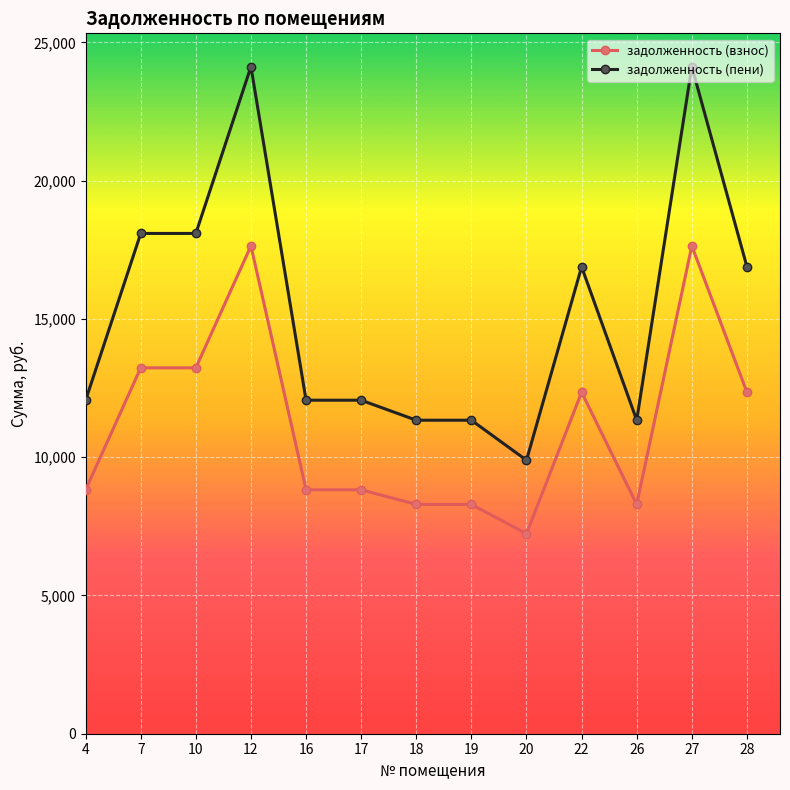

How many data points does each series have?

13